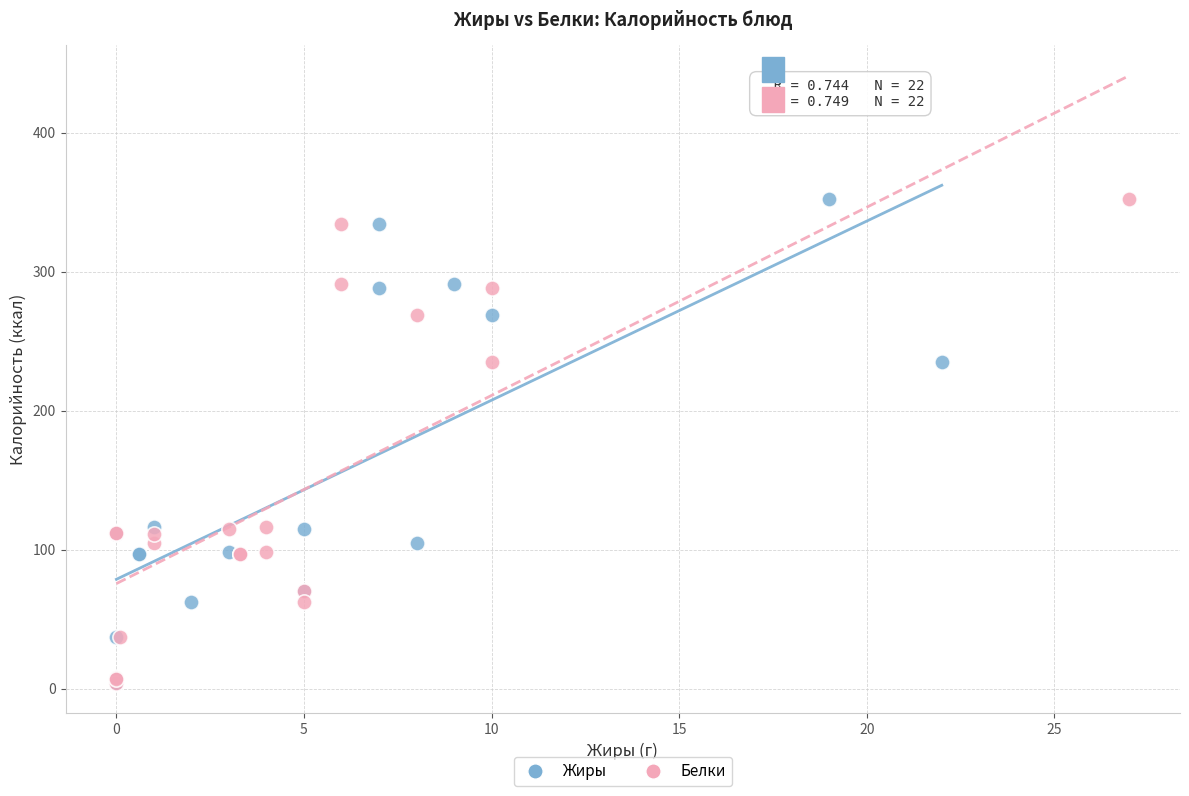

What are all the series names shown in the legend?

Жиры, Белки